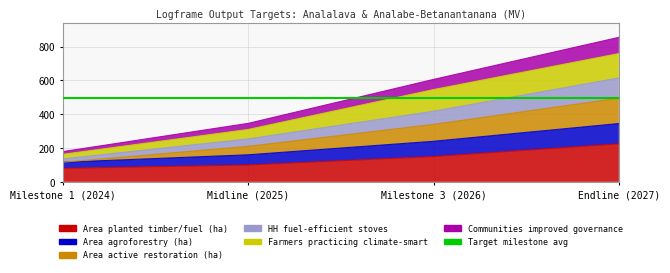

Where is HH fuel-efficient stoves nearest to the value 375?

Milestone 3 (2026)